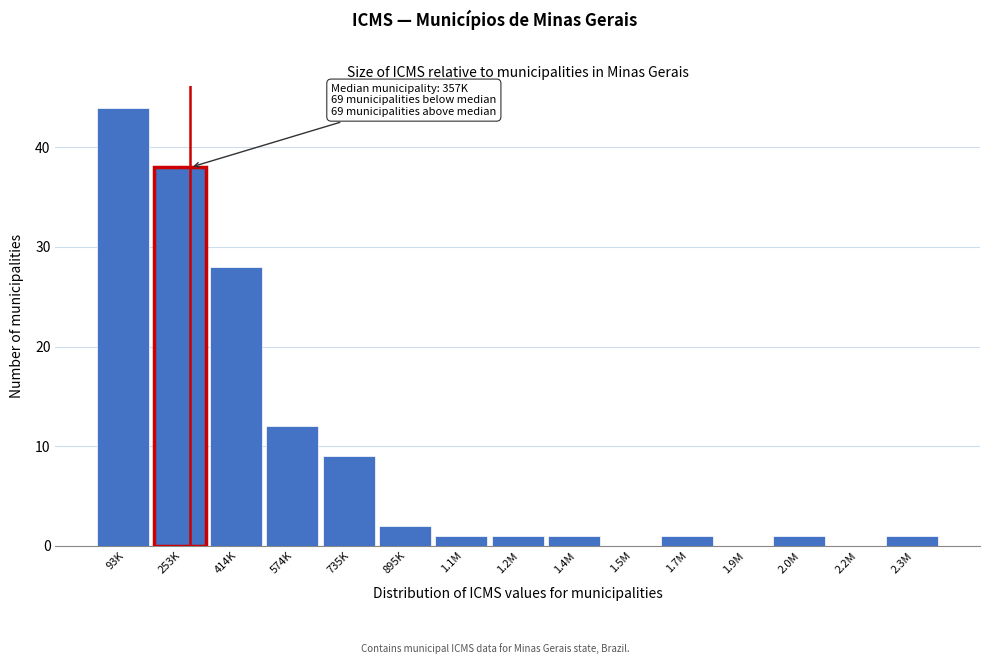

Reading left to right, transcribe all the data shown in this chart.

93K=44	253K=38	414K=28	574K=12	735K=9	895K=2	1.1M=1	1.2M=1	1.4M=1	1.5M=0	1.7M=1	1.9M=0	2.0M=1	2.2M=0	2.3M=1